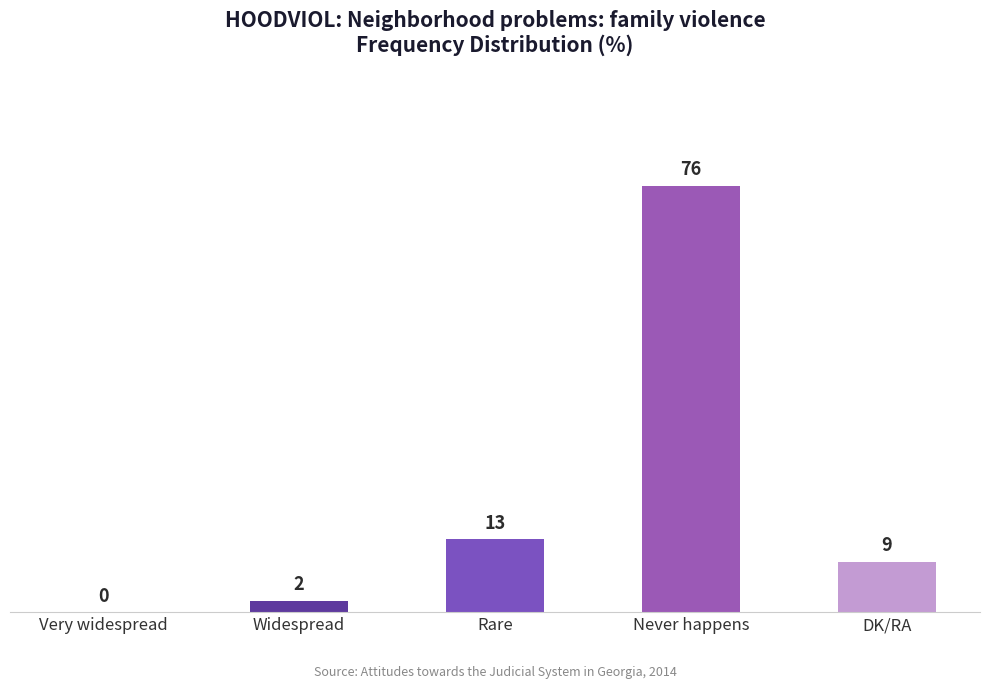

Approximately how many times larger is the value at Rare compared to DK/RA?

1.4